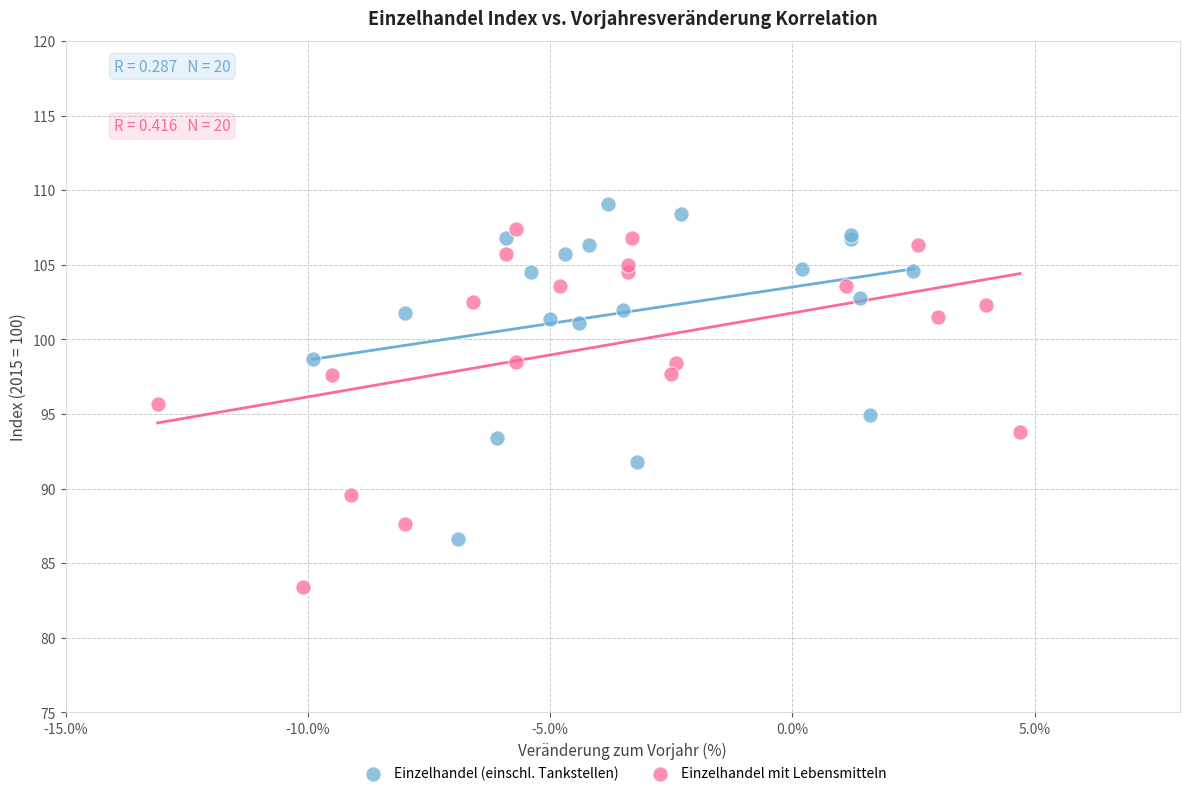

Which series has the largest Y range (max minus min)?

Einzelhandel mit Lebensmitteln